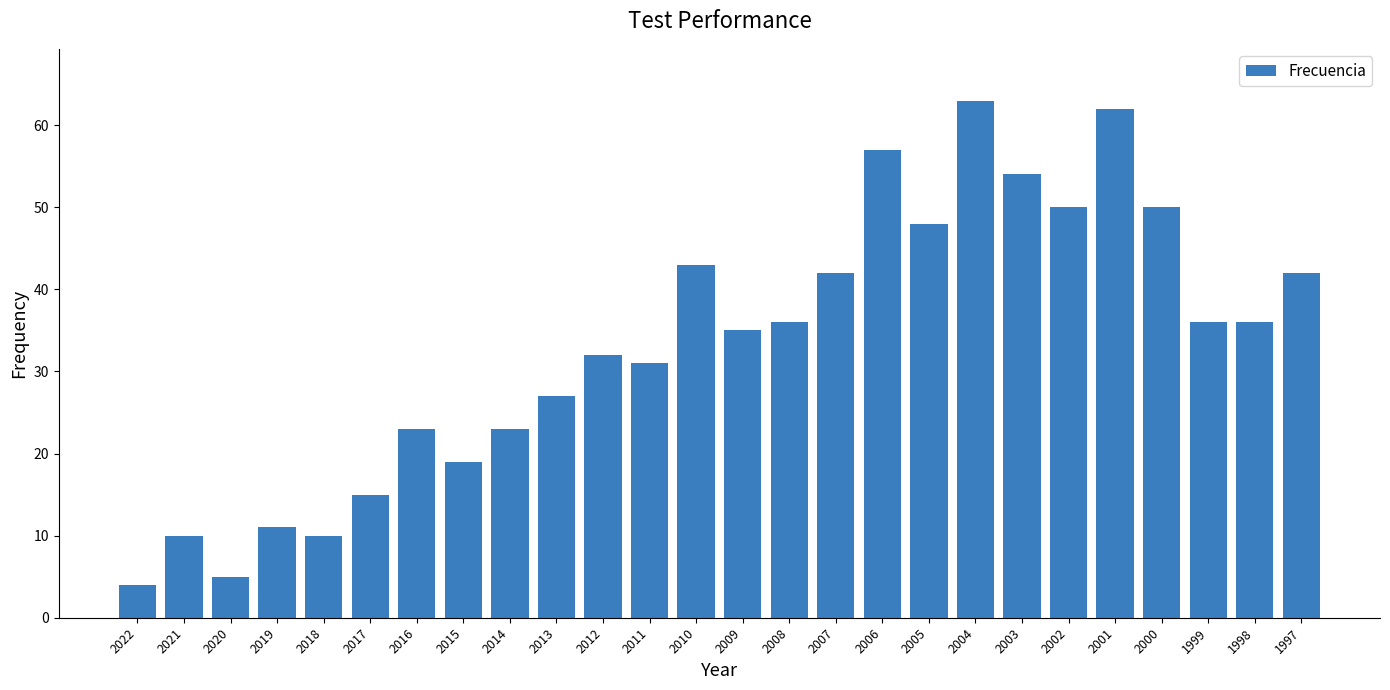

Is it true that the value at 2019 is 15?

False